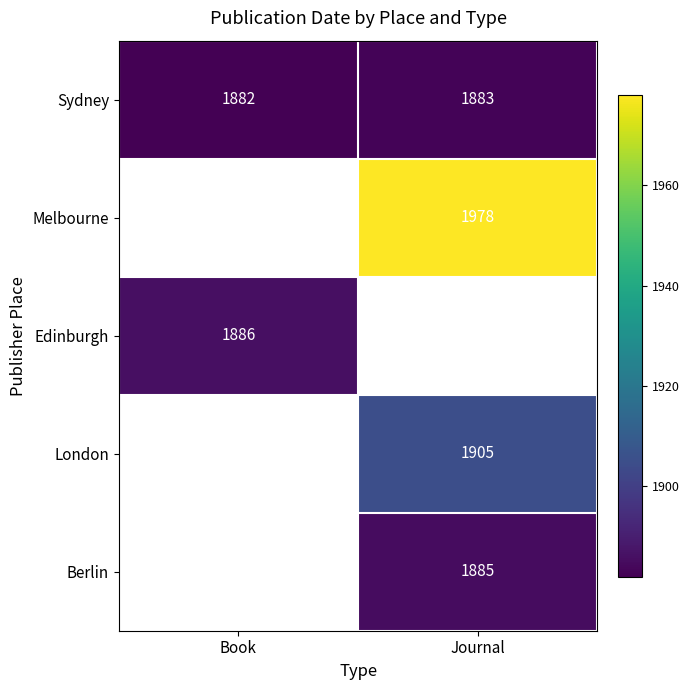

What is the average value of the Sydney series?

1882.5